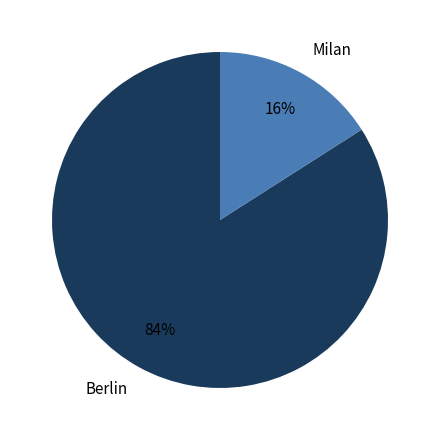

The Milan slice represents 6% of the pie. True or false?

False